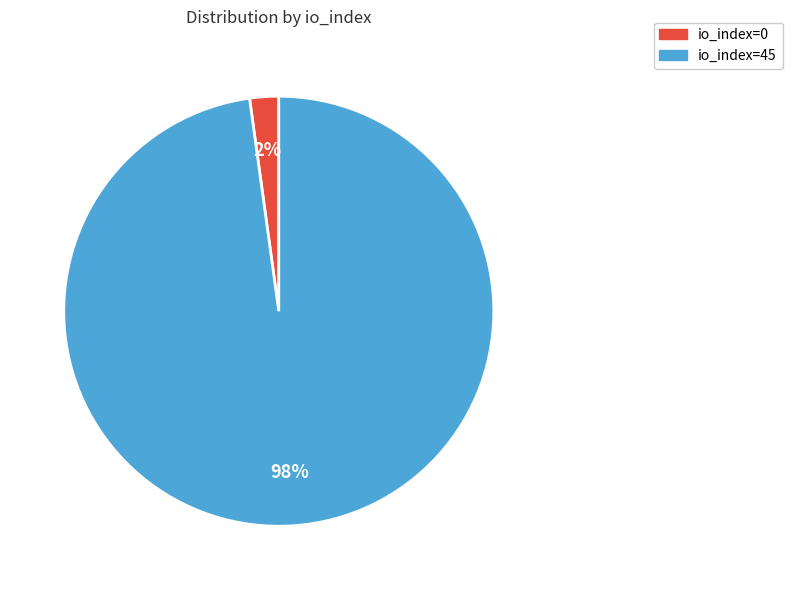

What percentage is the io_index=45 slice, to the nearest percent?

98%